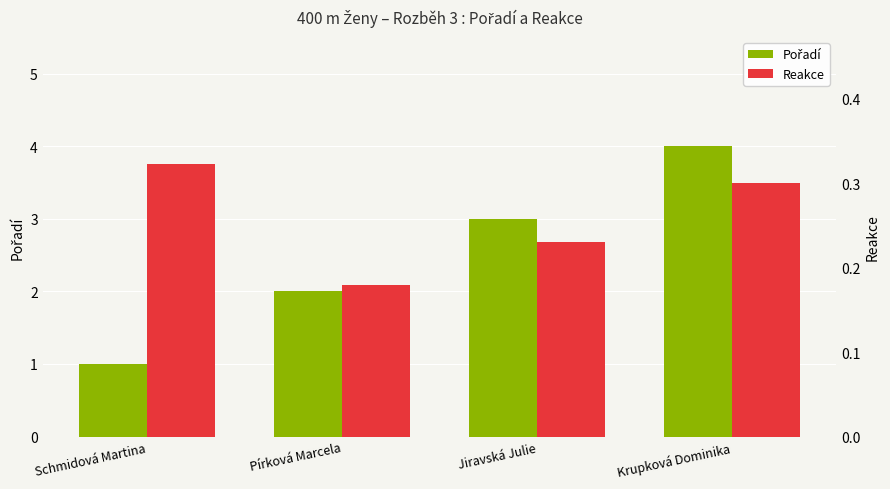

Which series has the largest range (max minus min)?

Pořadí